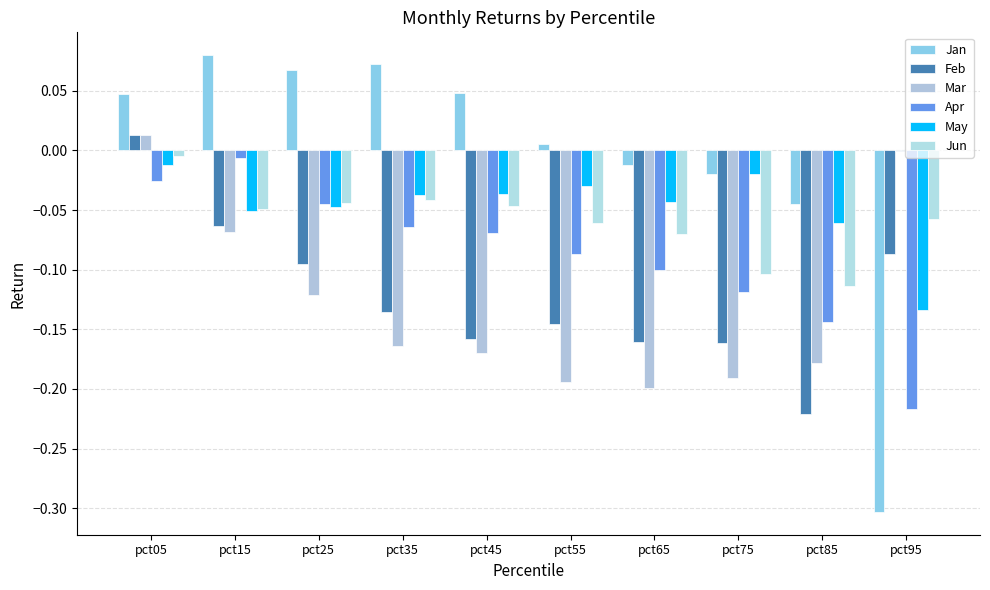

List the series in order of their peak value, lowest first.

May, Apr, Jun, Feb, Mar, Jan